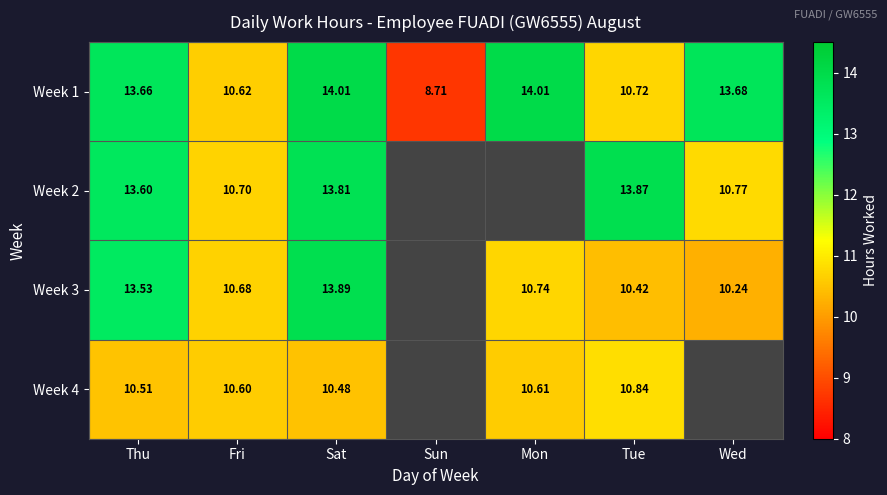

Is the value of Week 2 at Tue greater than the value of Week 3 at Fri?

Yes